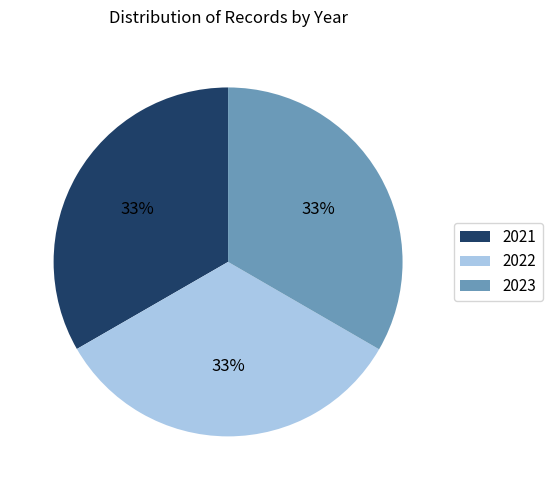

How many segments does this pie chart have?

3